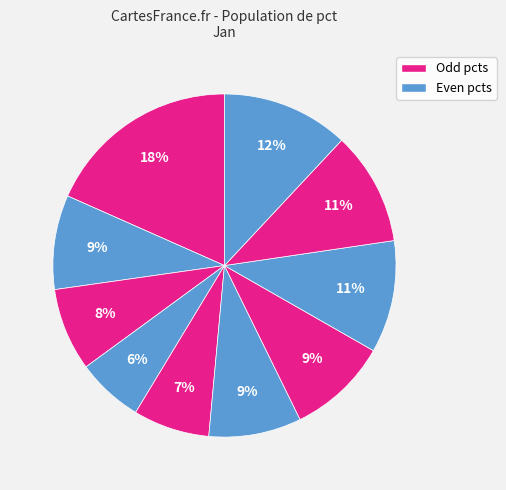

To the nearest percent, what is the difference between the largest and smallest slice percentages?

12%